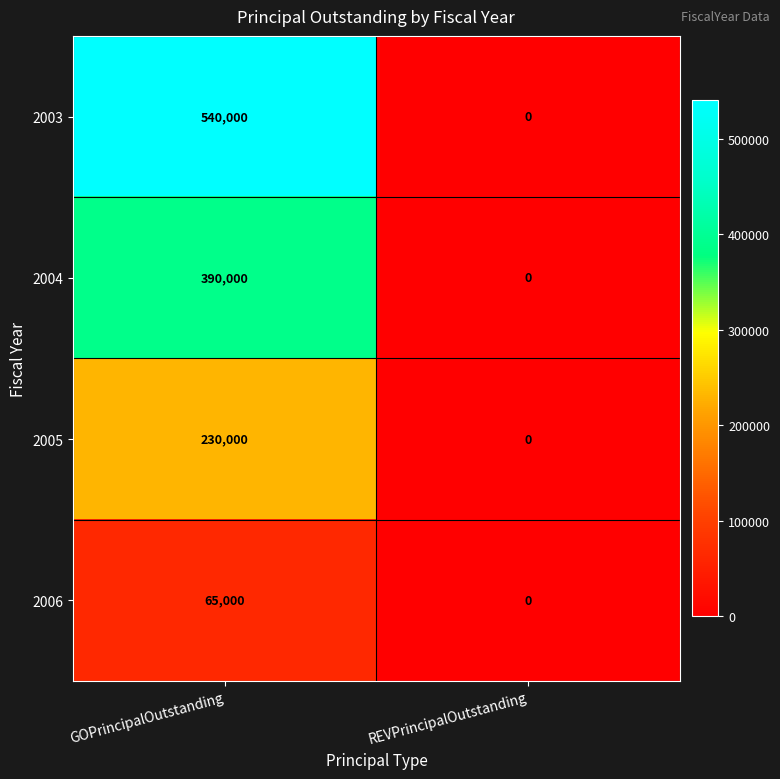

Reading right to left, transcribe all the data shown in this chart.

2003: 0	540000
2004: 0	390000
2005: 0	230000
2006: 0	65000